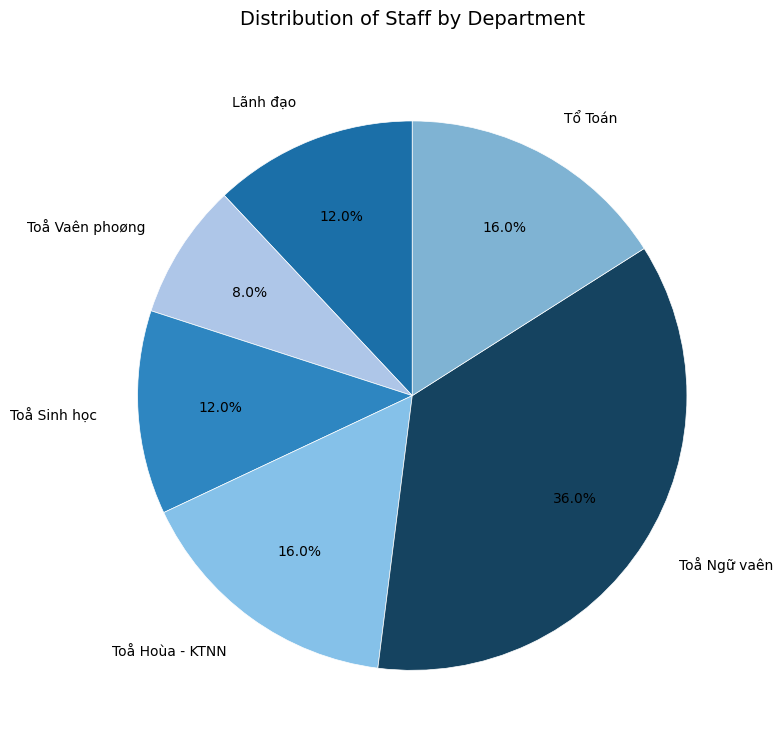

To the nearest percent, what is the average slice percentage?

17%